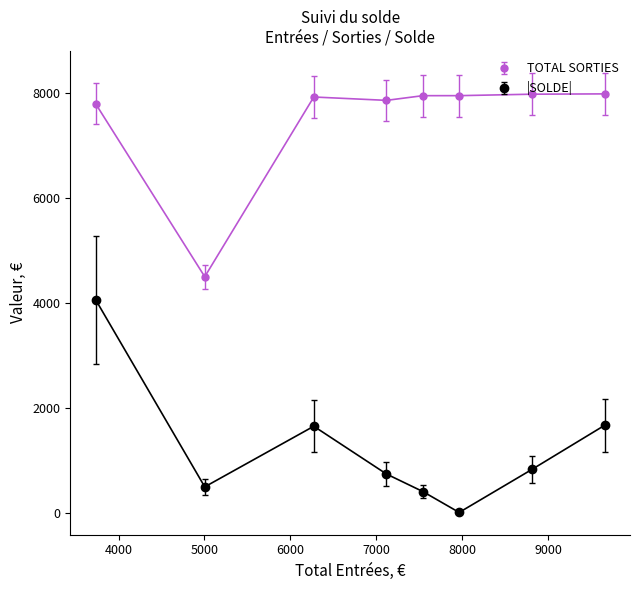

What is the maximum value shown in the chart?

7987.1